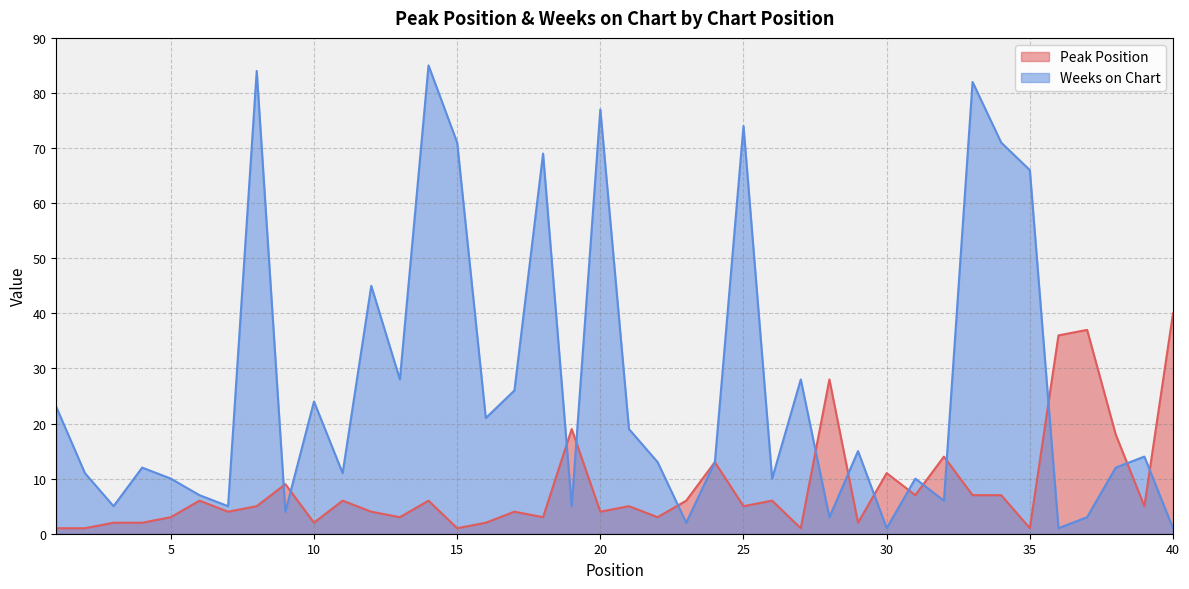

What is the difference between the second highest and minimum values in the Weeks on Chart series?

83